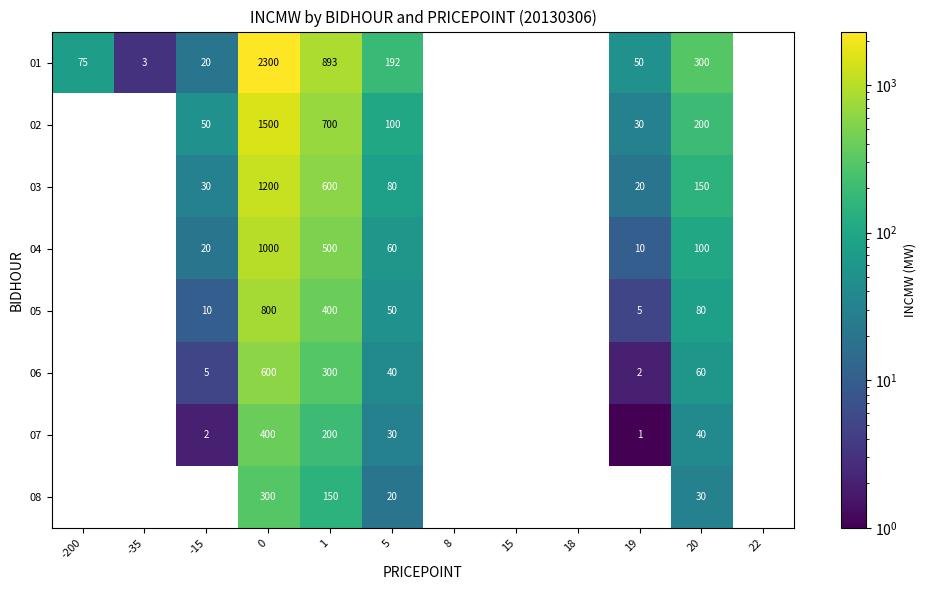

How many distinct data groups are displayed?

8